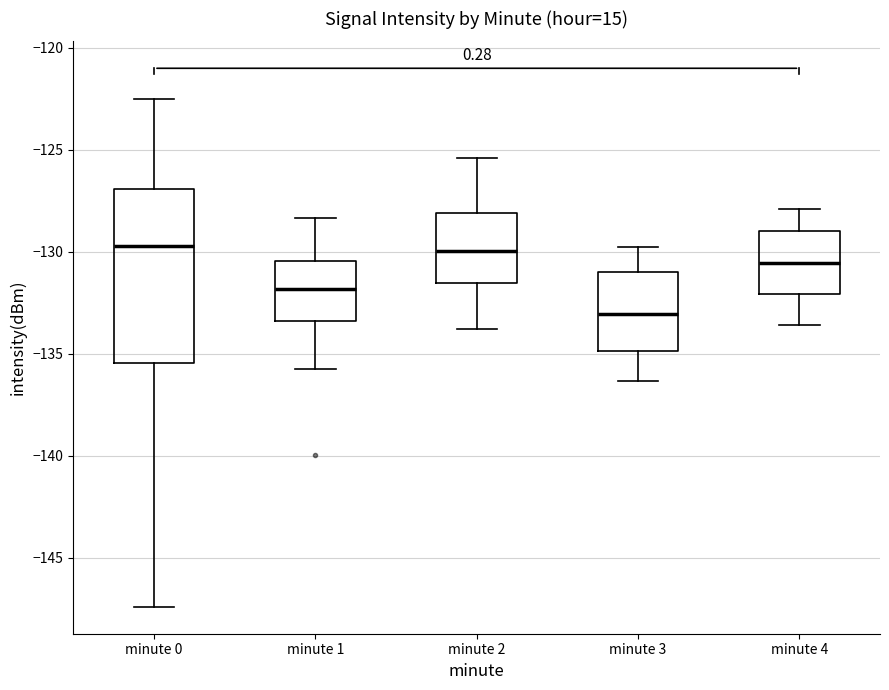

Reading left to right, transcribe this box plot: for each box, give where its median line is, the range the box spans, and where its two whiskers end, as read against the y-axis. The values are not printed on the chart, so give them approximately, as read against the axis.

minute 0: median -129.5, box -135.5 to -127.0, whiskers -147.5 to -122.5
minute 1: median -132.0, box -133.5 to -130.5, whiskers -135.5 to -128.5
minute 2: median -130.0, box -131.5 to -128.0, whiskers -134.0 to -125.5
minute 3: median -133.0, box -135.0 to -131.0, whiskers -136.5 to -130.0
minute 4: median -130.5, box -132.0 to -129.0, whiskers -133.5 to -128.0